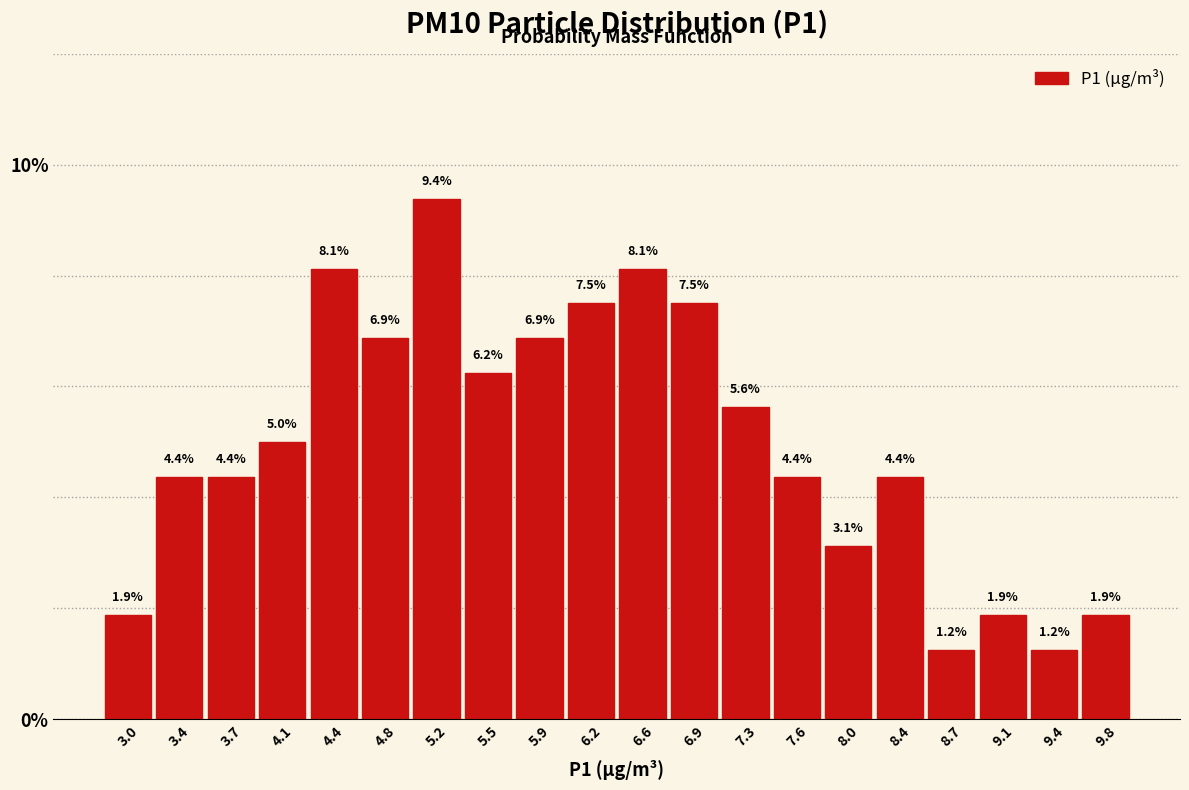

How tall is the bar that spans 2.850 to 3.205 on the x-axis? The bar edges are not printed on the chart, so give them approximately, as read against the axis.

1.9